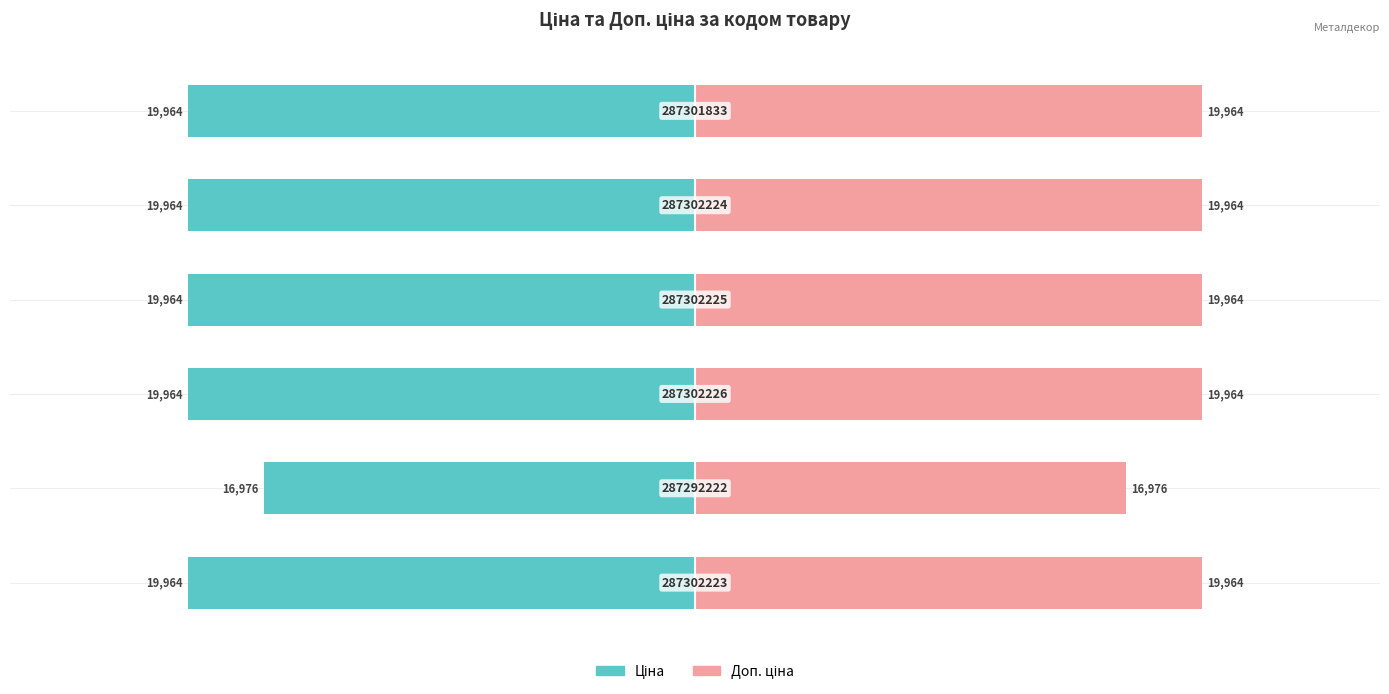

True or false: Ціна has a value of -33490.9 at 5.

False